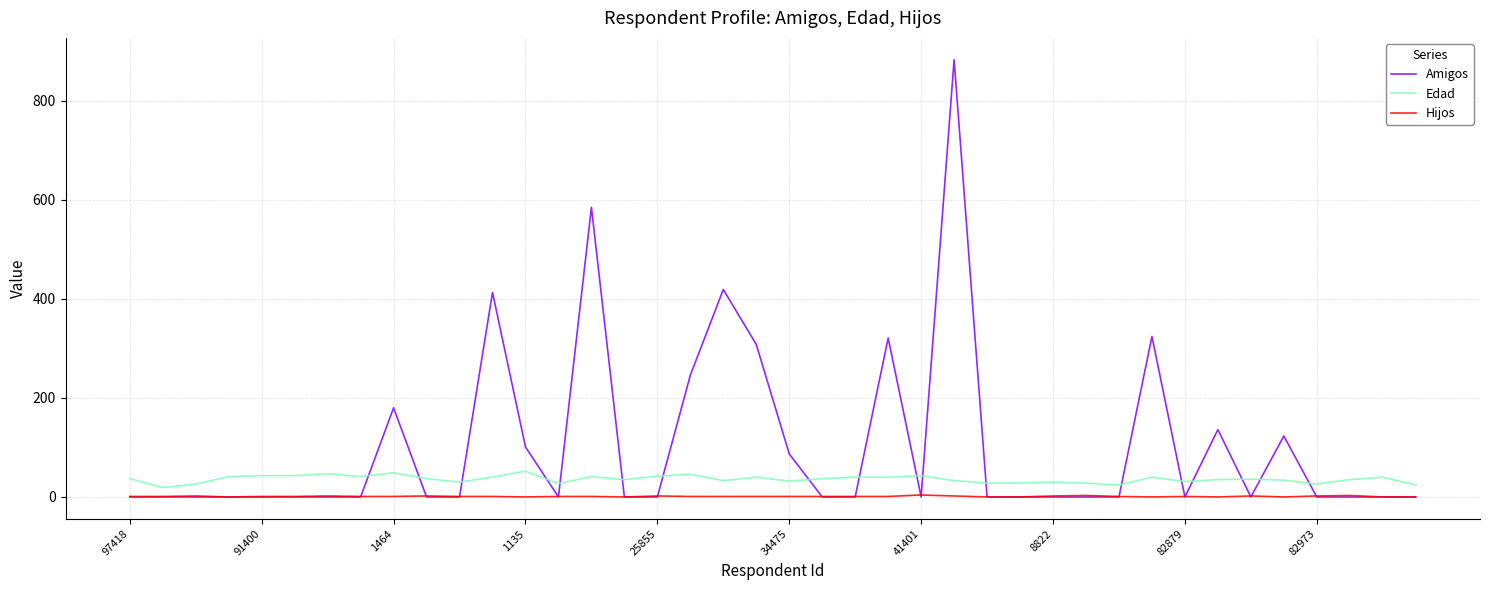

What is the average value of the Amigos series?

103